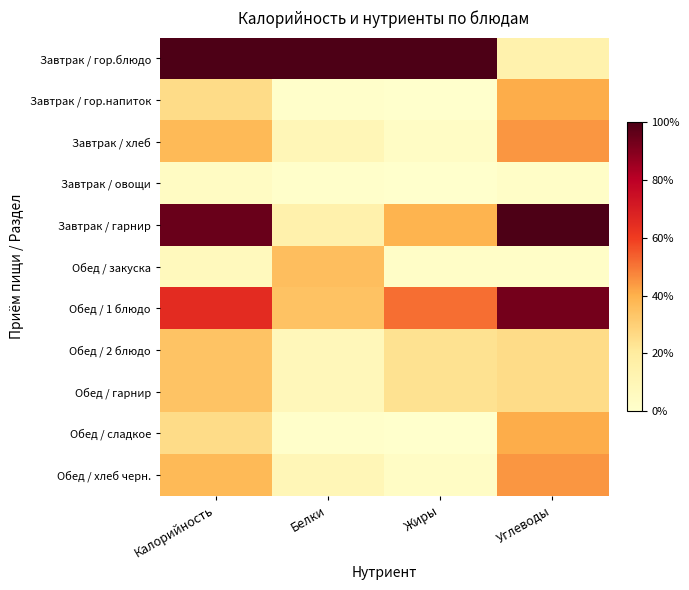

Reading left to right, what are all the values shown in this chart?

Завтрак / гор.блюдо: Калорийность=1.0	Белки=1.0	Жиры=1.0	Углеводы=0.1
Завтрак / гор.напиток: Калорийность=0.3	Белки=0.0	Жиры=0.0	Углеводы=0.4
Завтрак / хлеб: Калорийность=0.4	Белки=0.1	Жиры=0.0	Углеводы=0.4
Завтрак / овощи: Калорийность=0.0	Белки=0.0	Жиры=0.0	Углеводы=0.0
Завтрак / гарнир: Калорийность=0.9	Белки=0.1	Жиры=0.4	Углеводы=1.0
Обед / закуска: Калорийность=0.1	Белки=0.4	Жиры=0.0	Углеводы=0.0
Обед / 1 блюдо: Калорийность=0.6	Белки=0.3	Жиры=0.5	Углеводы=0.9
Обед / 2 блюдо: Калорийность=0.3	Белки=0.1	Жиры=0.2	Углеводы=0.3
Обед / гарнир: Калорийность=0.3	Белки=0.1	Жиры=0.2	Углеводы=0.3
Обед / сладкое: Калорийность=0.3	Белки=0.0	Жиры=0.0	Углеводы=0.4
Обед / хлеб черн.: Калорийность=0.4	Белки=0.1	Жиры=0.0	Углеводы=0.4